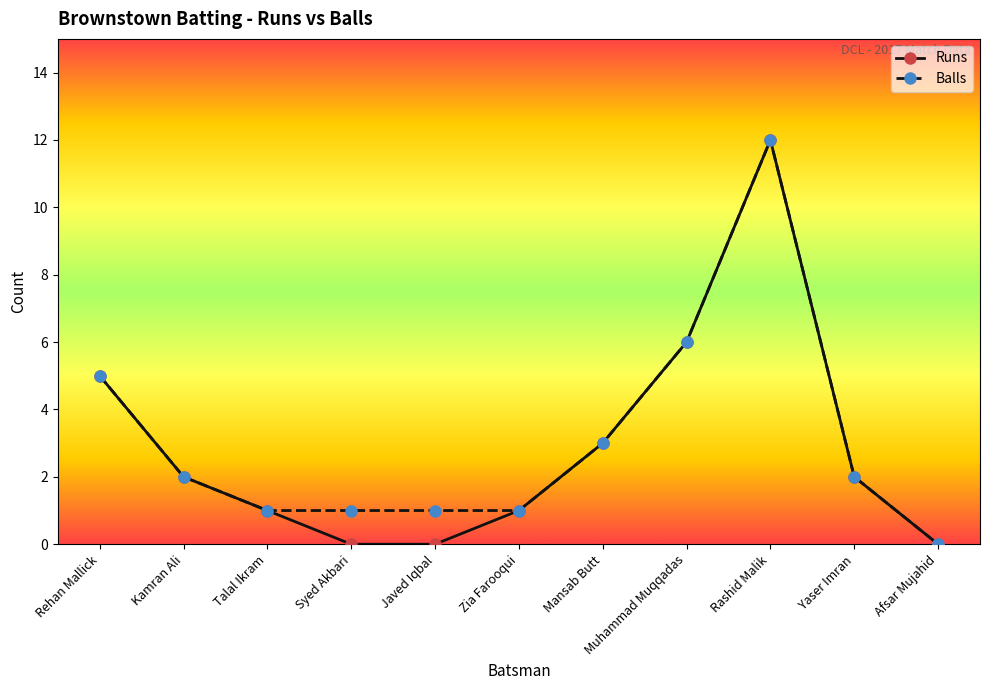

The Runs series shows 12 at Rashid Malik. True or false?

True